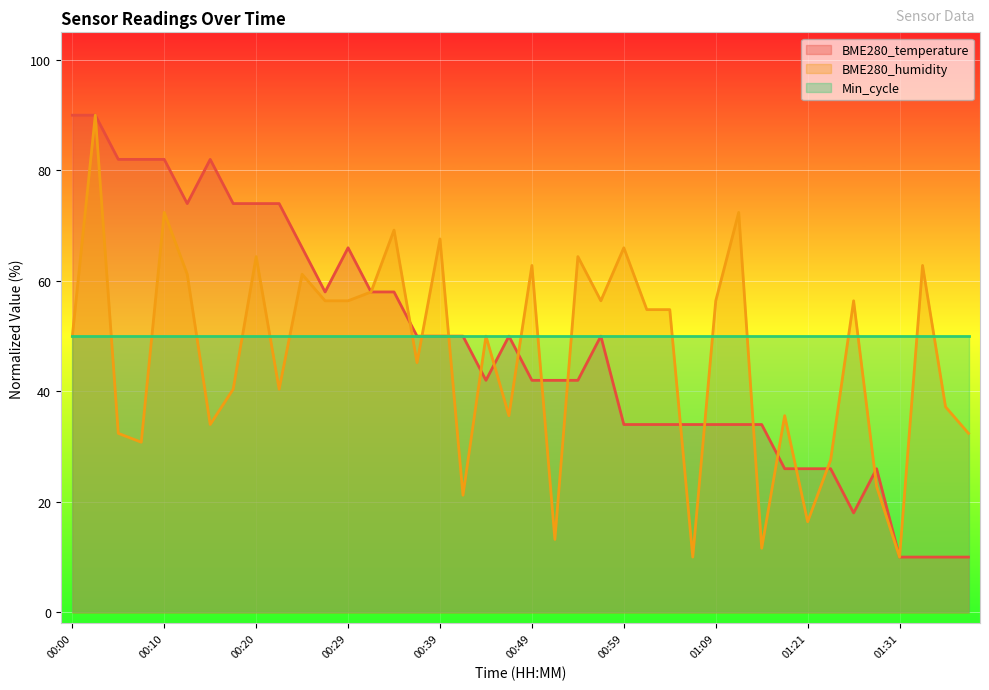

Where is the first local maximum for BME280_temperature?

00:15